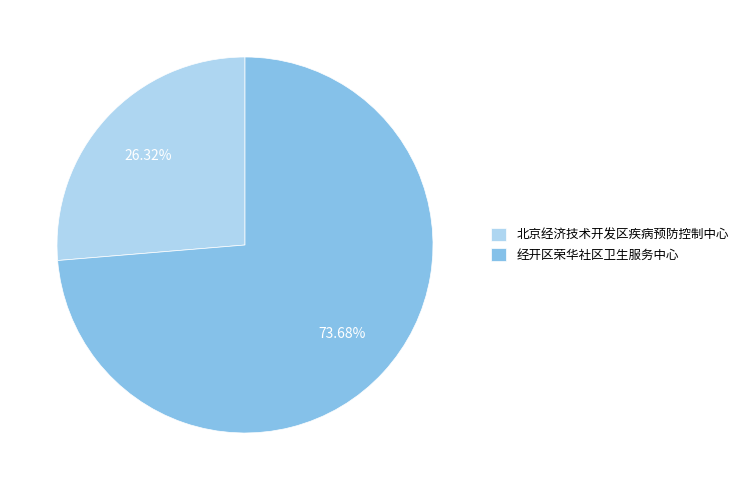

Does 北京经济技术开发区疾病预防控制中心 represent more than half of the total?

No